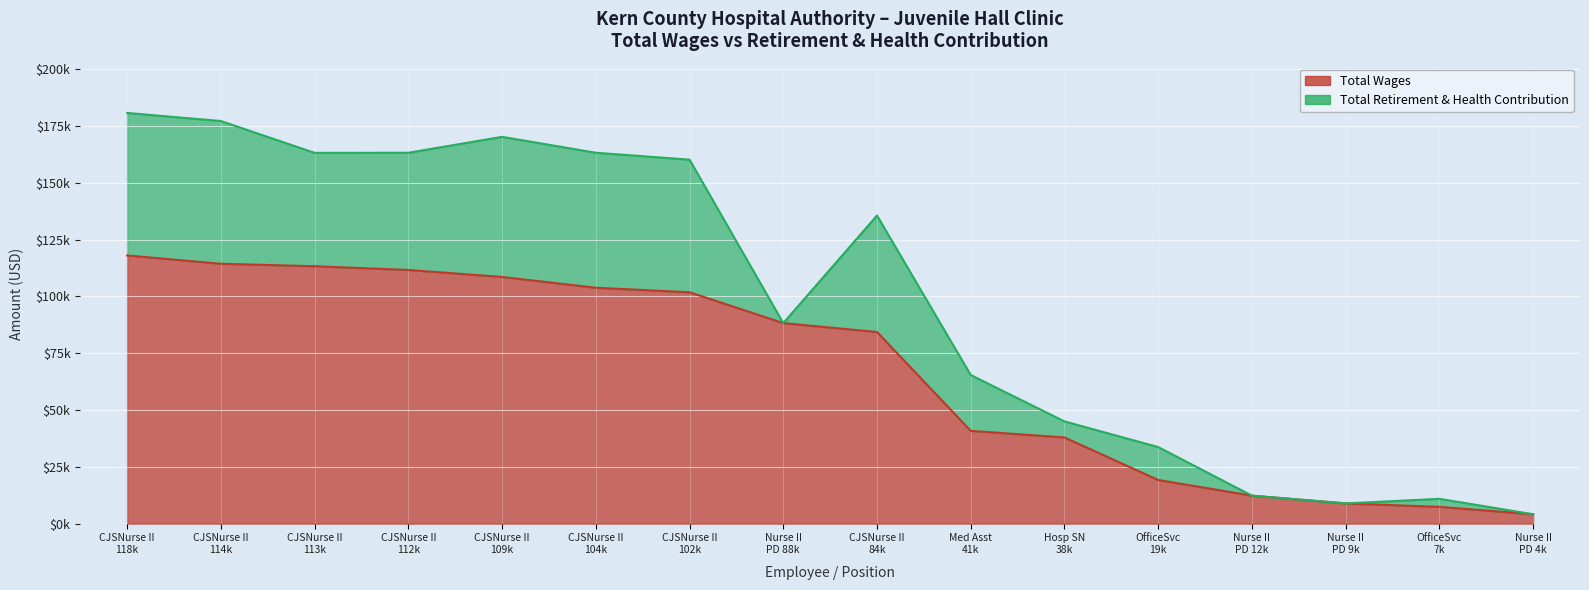

What is the change in value from OfficeSvc 7k to Nurse II PD 4k?

-3258